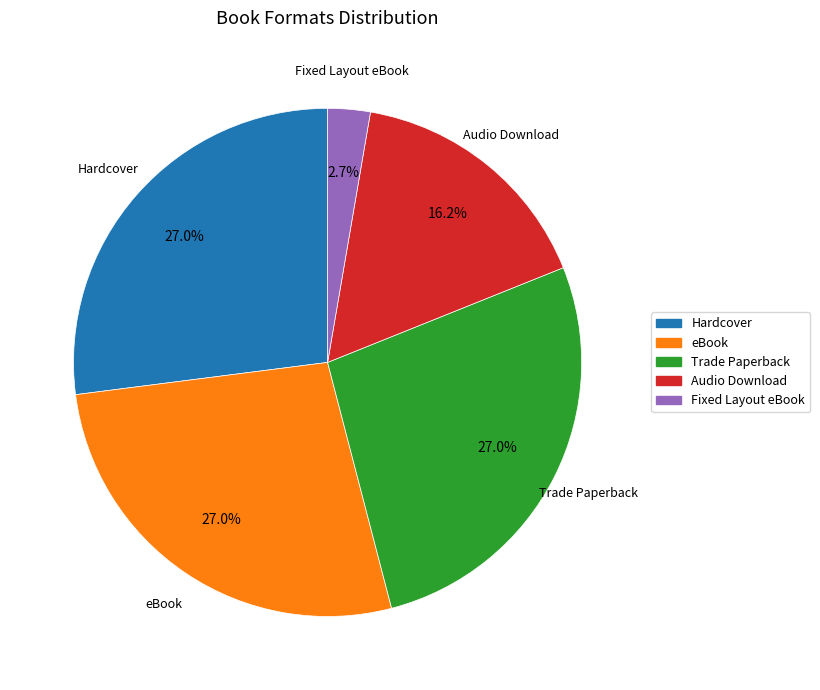

Does Audio Download represent more than half of the total?

No